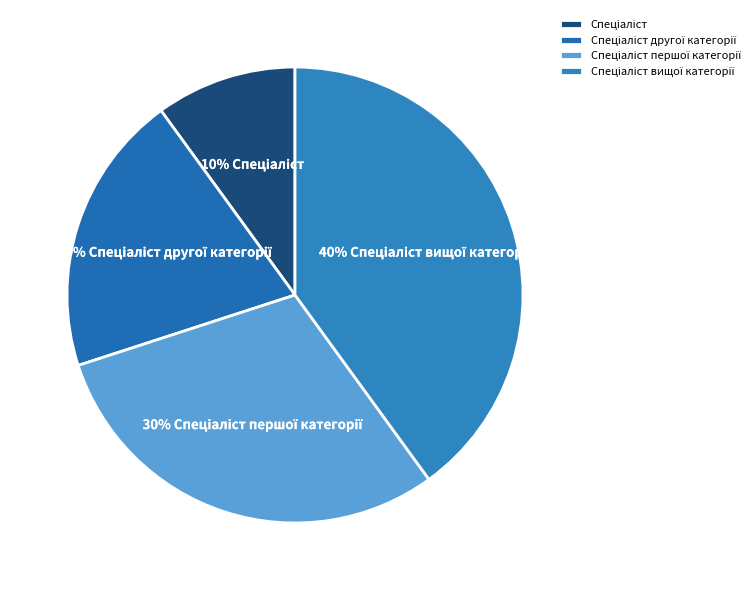

To the nearest percent, what is the average slice percentage?

25%